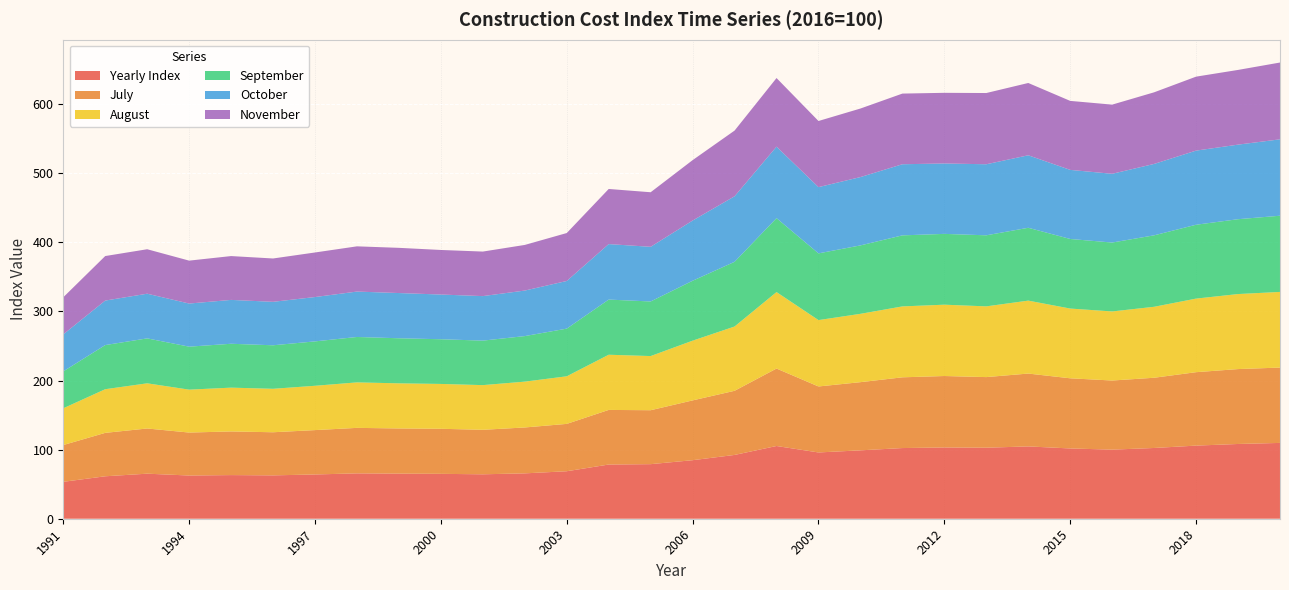

Reading left to right, list all the values displayed in this chart.

Yearly Index: 53.4	61.4	65.2	62.5	63.2	62.8	64.1	65.7	65.3	65.0	64.3	65.7	68.7	78.4	79.0	84.7	92.3	105.3	95.9	99.0	102.3	103.1	102.8	104.7	101.7	100.0	102.4	105.8	108.2	109.7
July: 53.2	62.8	65.4	62.2	63.2	62.4	64.2	65.8	65.4	65.2	64.4	66.4	68.5	79.0	78.1	86.5	92.8	112.1	95.5	98.7	102.4	103.4	102.2	105.4	101.5	100.0	101.6	106.3	108.4	109.0
August: 53.2	63.2	65.4	62.1	63.4	62.9	64.2	65.8	65.3	64.9	64.7	66.3	68.9	79.9	78.4	86.5	93.0	110.7	96.1	98.9	102.6	103.2	102.4	105.6	100.9	100.0	102.7	106.5	108.6	109.5
September: 53.4	63.9	65.0	62.2	63.5	63.0	64.3	65.7	65.2	64.7	64.4	65.9	69.0	79.8	79.0	86.7	93.7	107.0	96.6	99.0	102.8	102.5	102.8	105.4	100.7	99.7	103.4	106.9	108.3	110.3
October: 53.6	64.4	64.7	62.4	63.5	62.9	64.2	65.7	65.4	64.7	64.4	65.9	69.0	80.3	79.1	87.1	94.8	103.5	95.9	98.9	102.9	101.9	102.8	104.9	100.0	99.5	103.3	107.3	107.9	110.6
November: 53.7	64.4	64.3	62.1	63.4	62.7	64.5	65.5	65.4	64.5	64.5	66.0	69.4	79.8	79.0	87.4	95.1	99.3	95.7	99.2	102.3	102.2	103.1	104.6	99.8	100.1	103.7	107.0	108.1	111.2